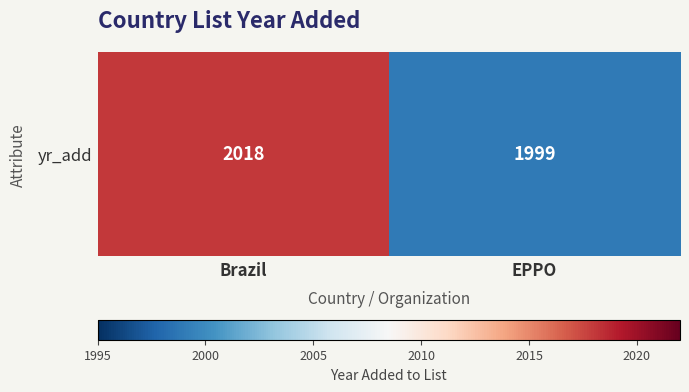

True or false: the data shows 3246 at EPPO.

False